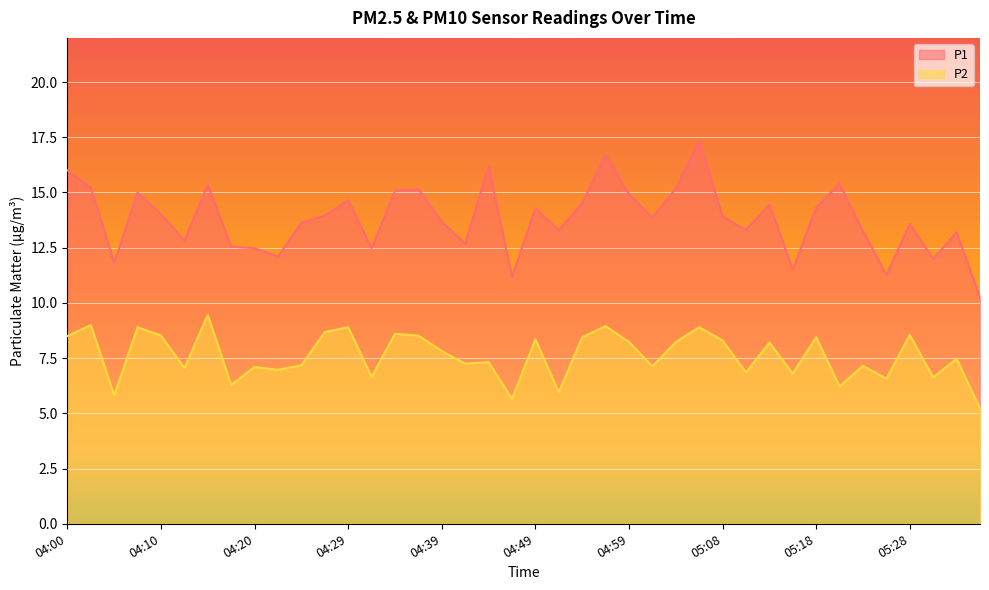

Is the value of P1 at 04:15 greater than the value of P2 at 05:35?

Yes